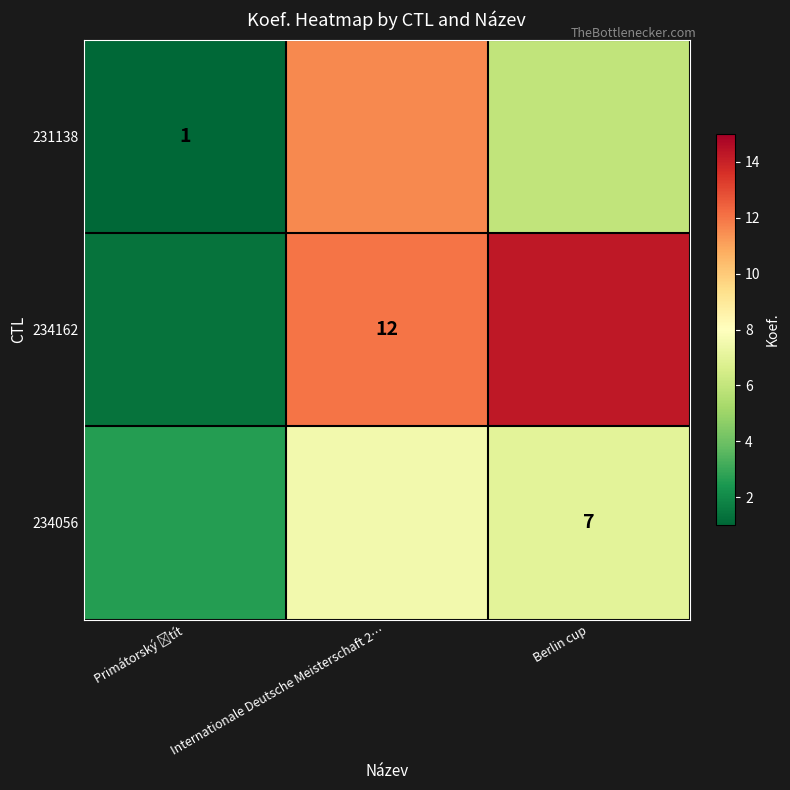

What is the spread (max minus min) of values at Internationale Deutsche Meisterschaft 2…?

4.5